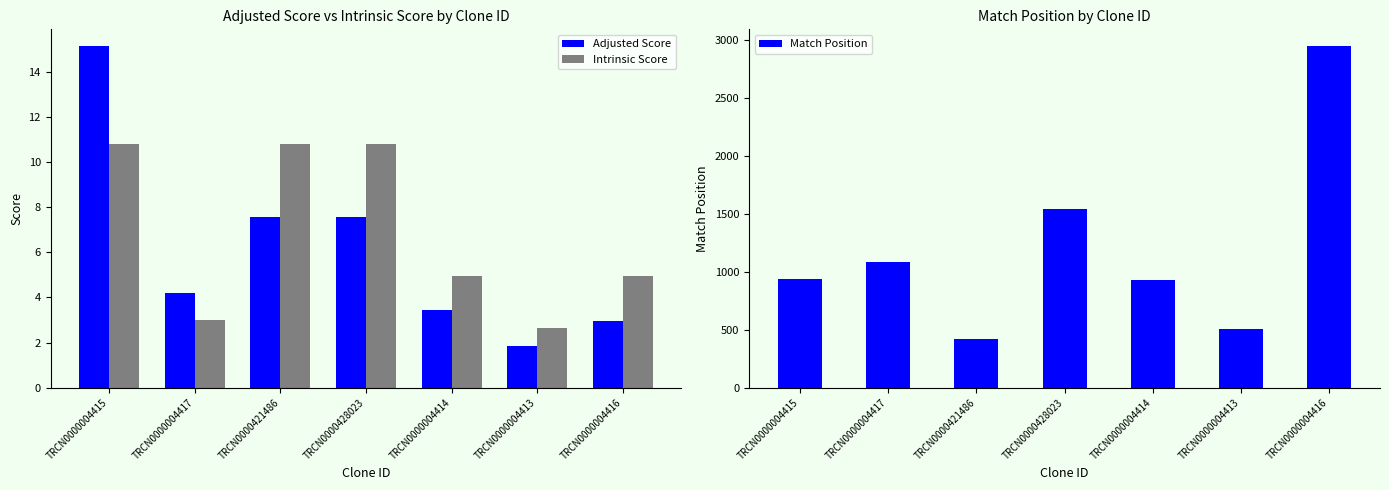

At how many categories does at least one series exceed 2426?

1